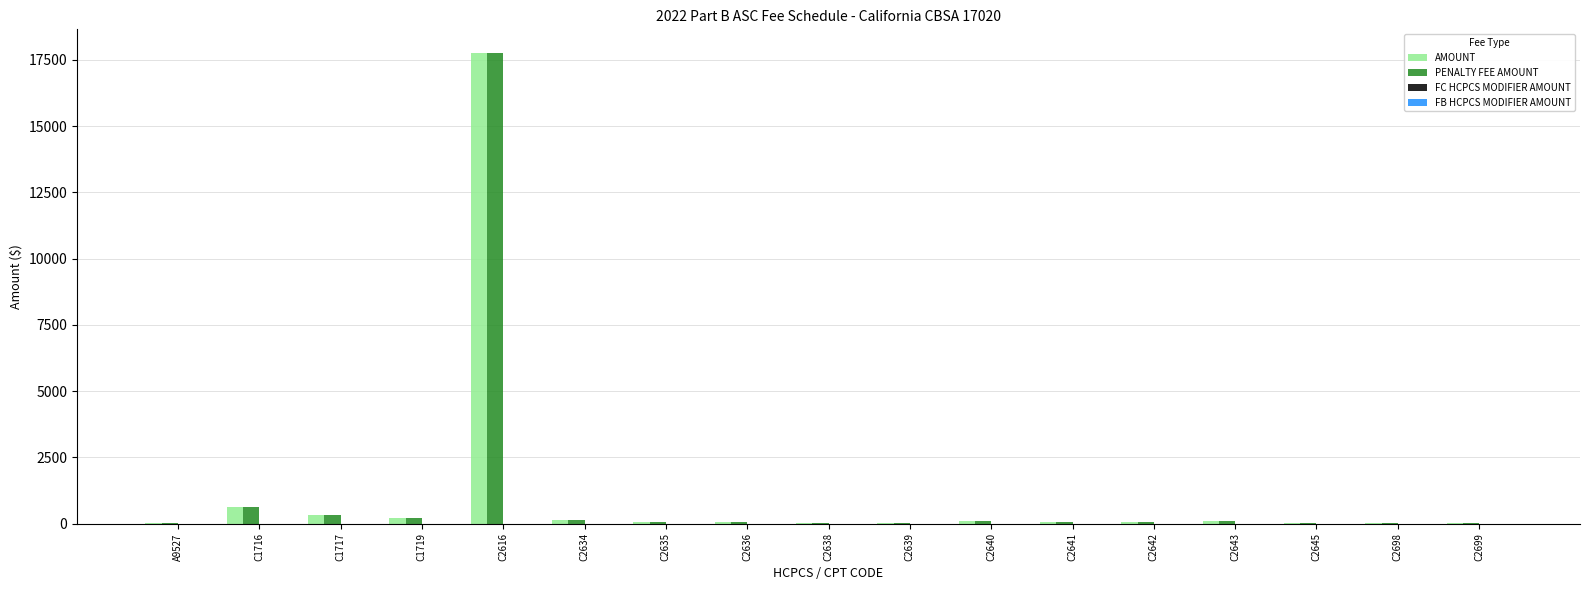

Count the number of categories in the chart.

17